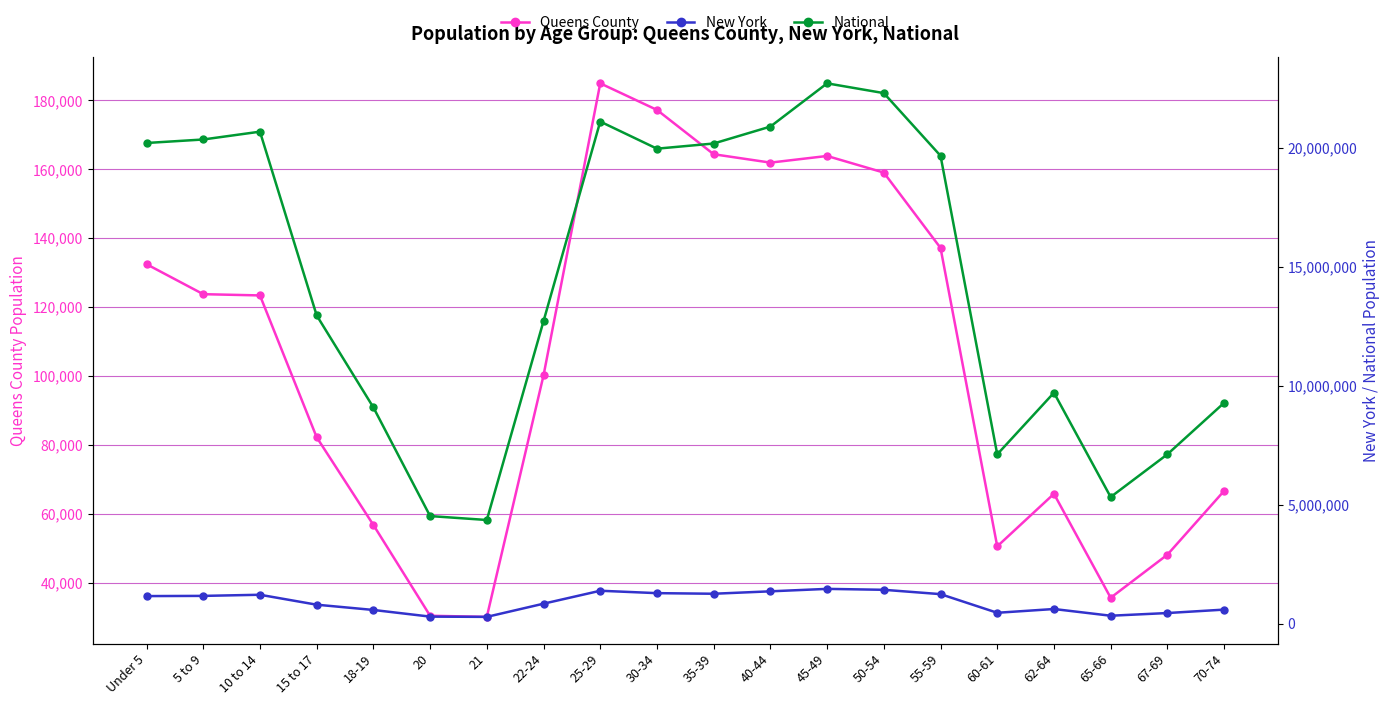

What position from the right is 22-24?

13